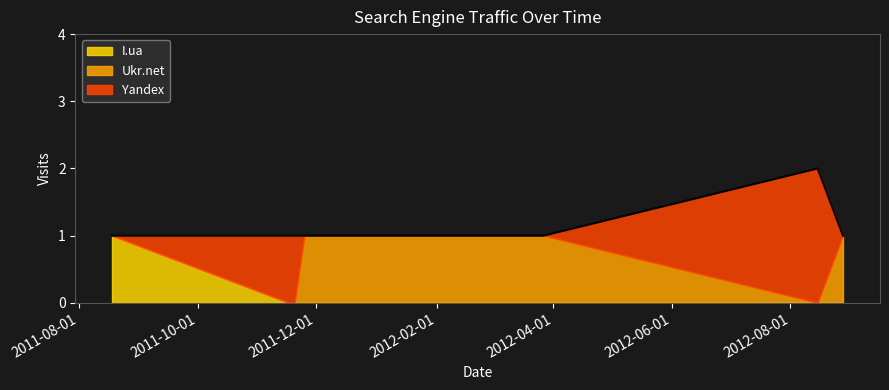

Which series ends up on top after the final intersection of Yandex and Ukr.net?

Ukr.net